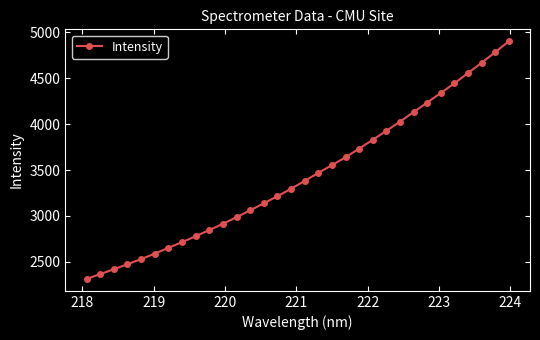

What is the difference between the maximum and second lowest values?

2538.6